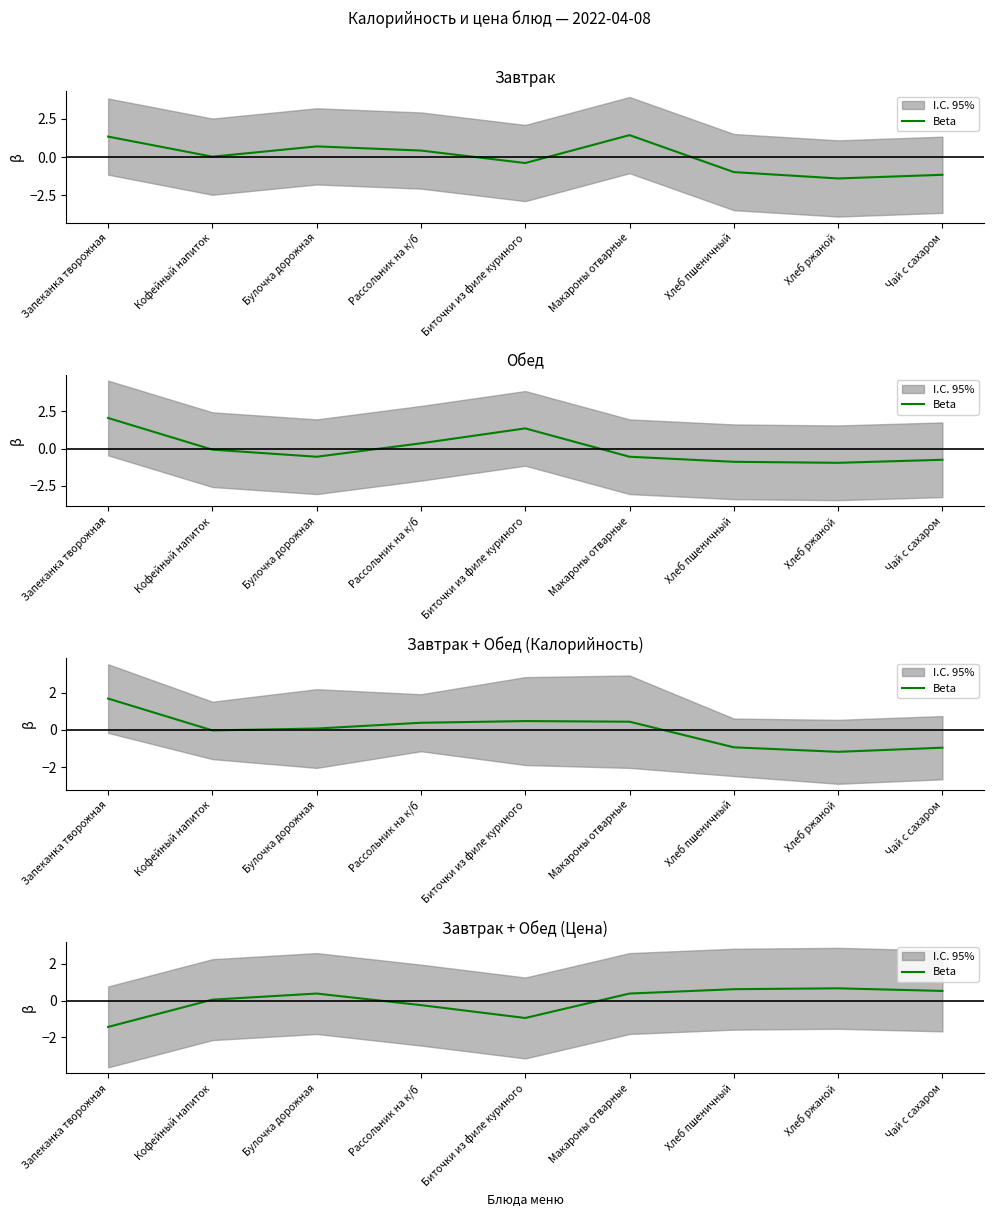

How many interior local peaks (higher than both neighbors) does the data have?

2